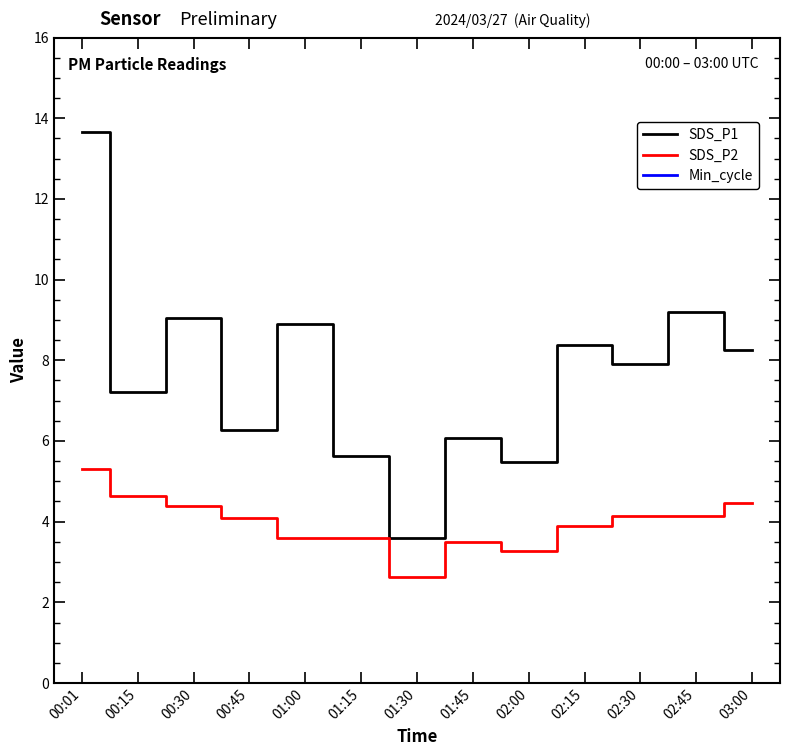

What position from the left is 00:01?

1